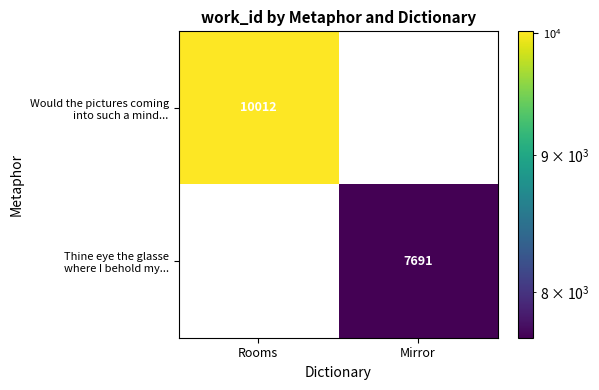

At which label does Thine eye the glasse where I behold my... reach its peak?

Rooms